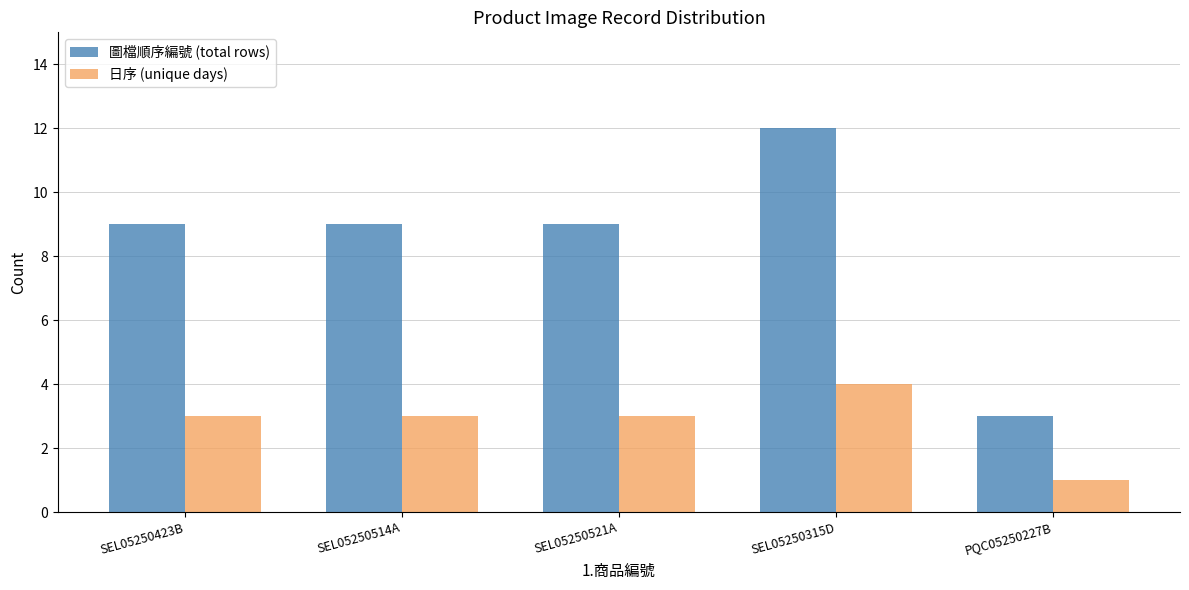

Count the 日序 (unique days) values in the range 3 to 4.

4